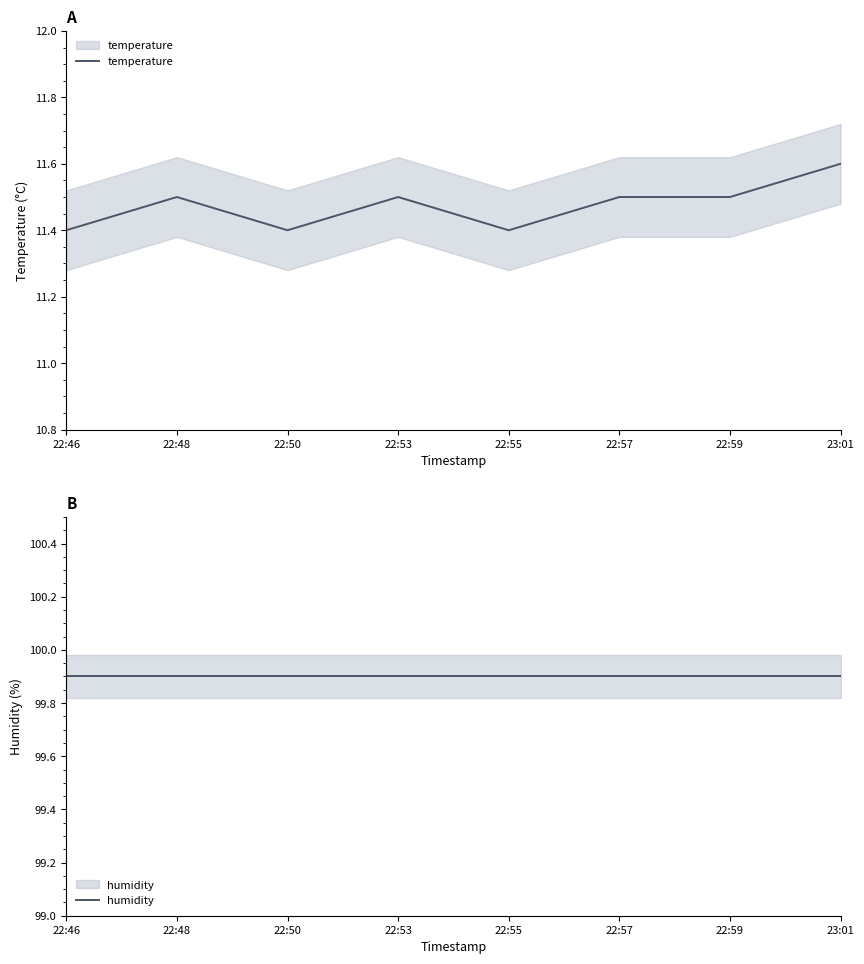

How many series are shown in this chart?

2